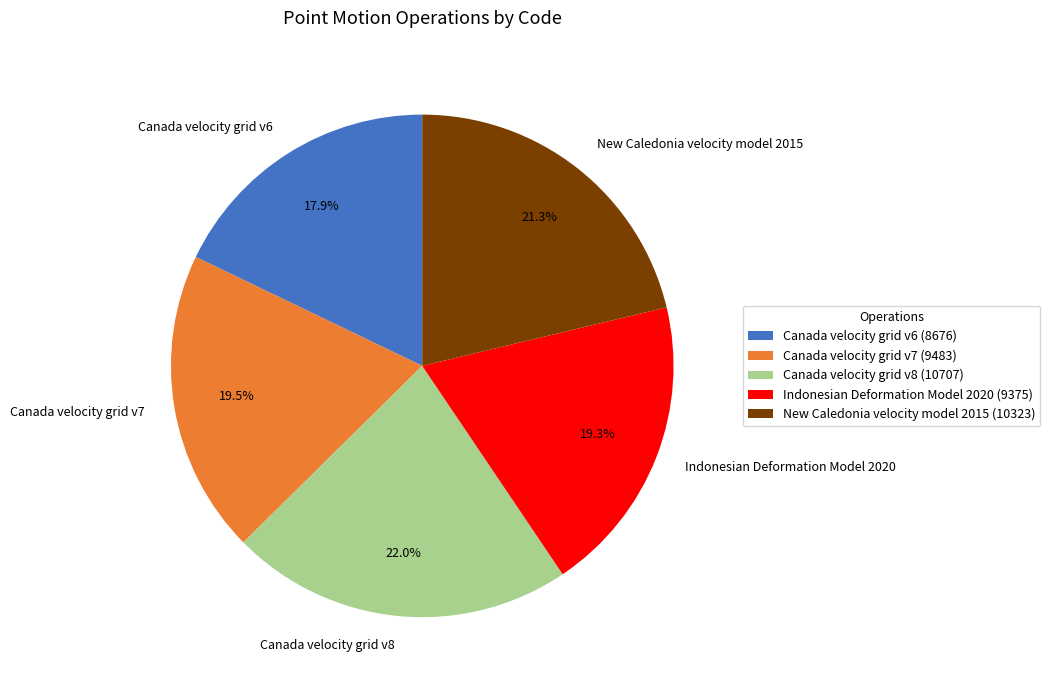

What is the ratio of the value at Indonesian Deformation Model 2020 to the value at New Caledonia velocity model 2015?

0.9